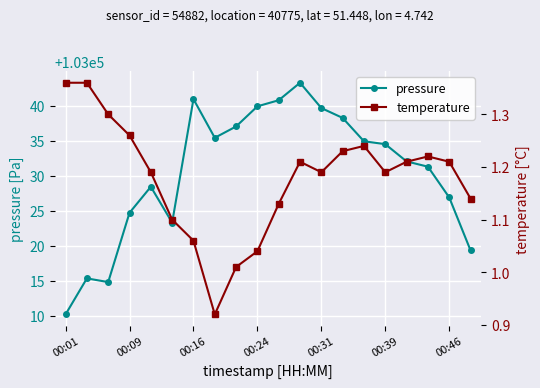

What is the value of the temperature point at the 16th from the left?

1.2